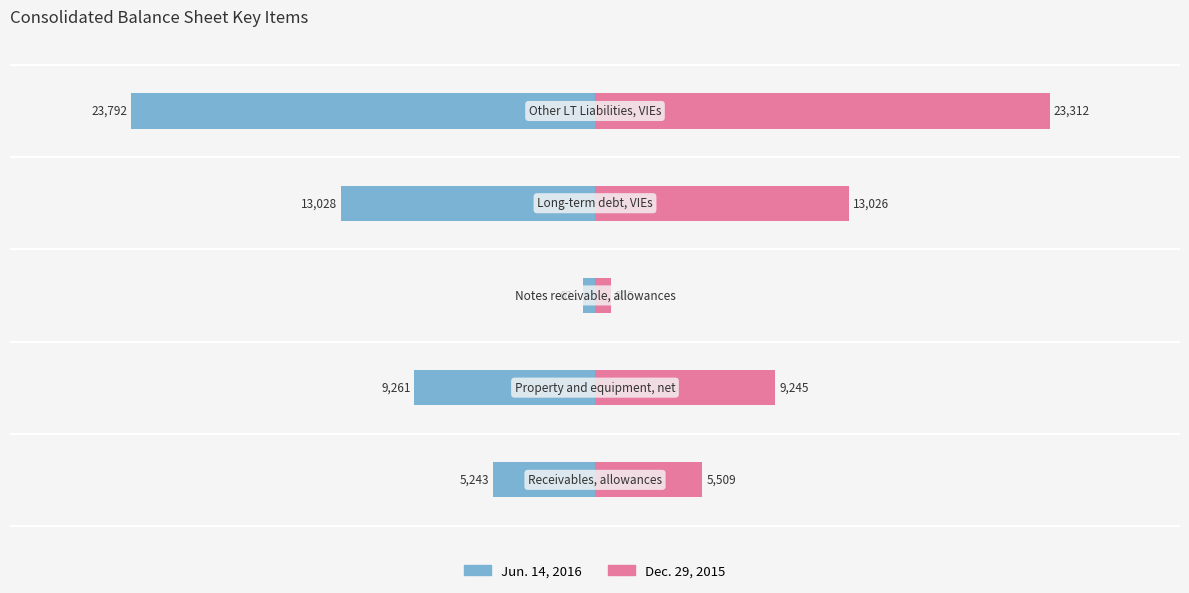

The Jun. 14, 2016 series shows -23792 at 10000. True or false?

True